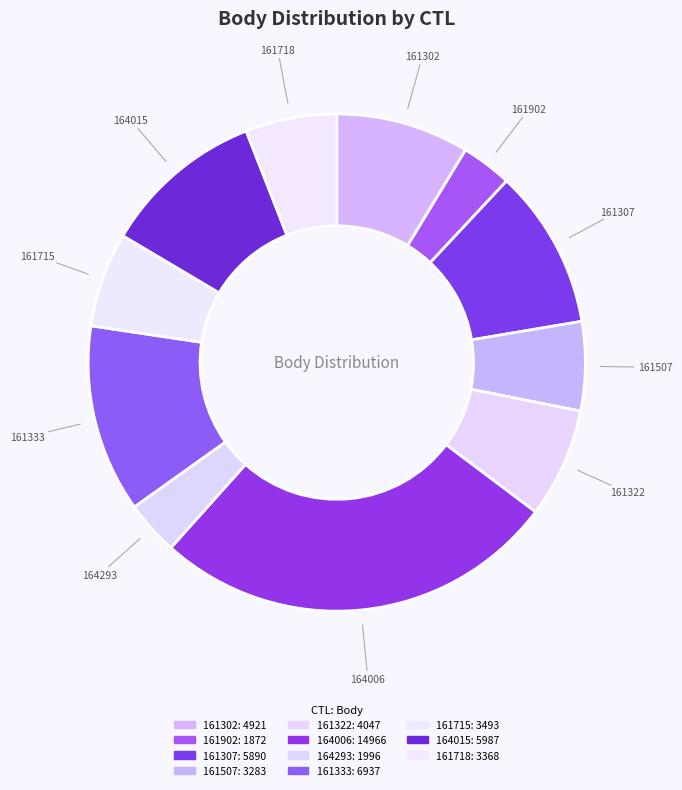

To the nearest percent, what is the combined percentage of 161322 and 161307?

18%